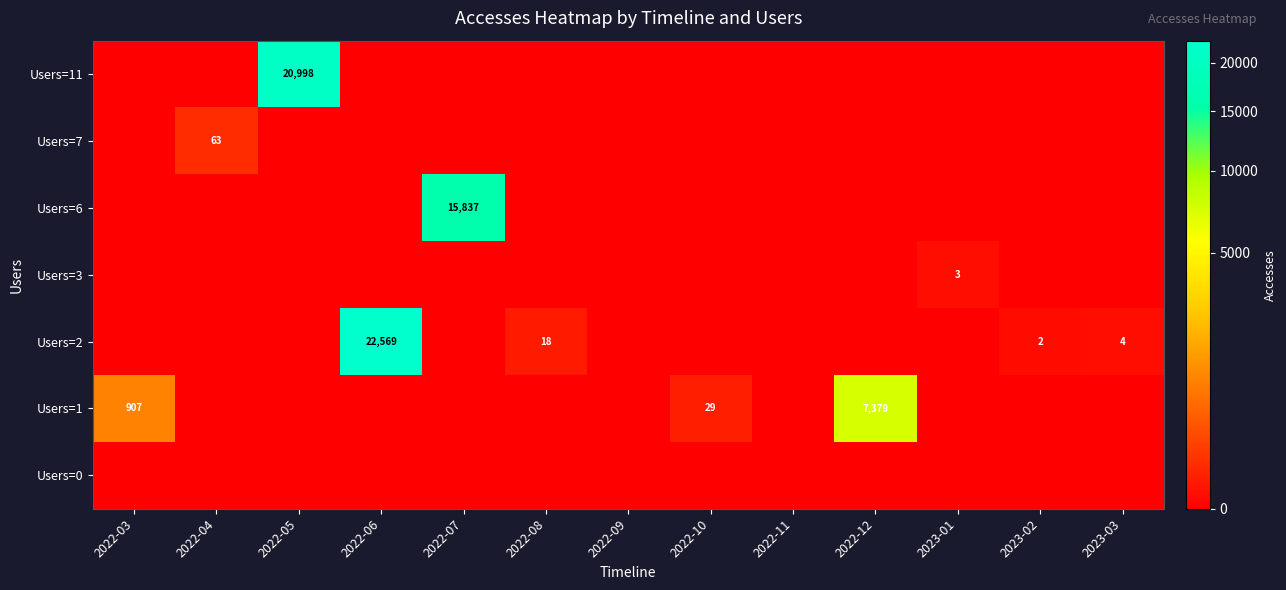

Which series has the widest spread of values?

row_4